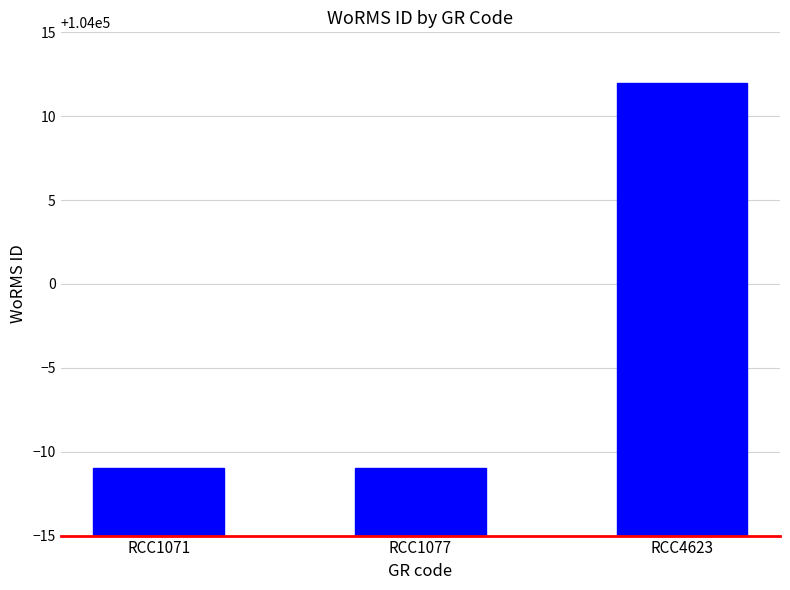

What is the change in value from RCC1077 to RCC4623?

+23